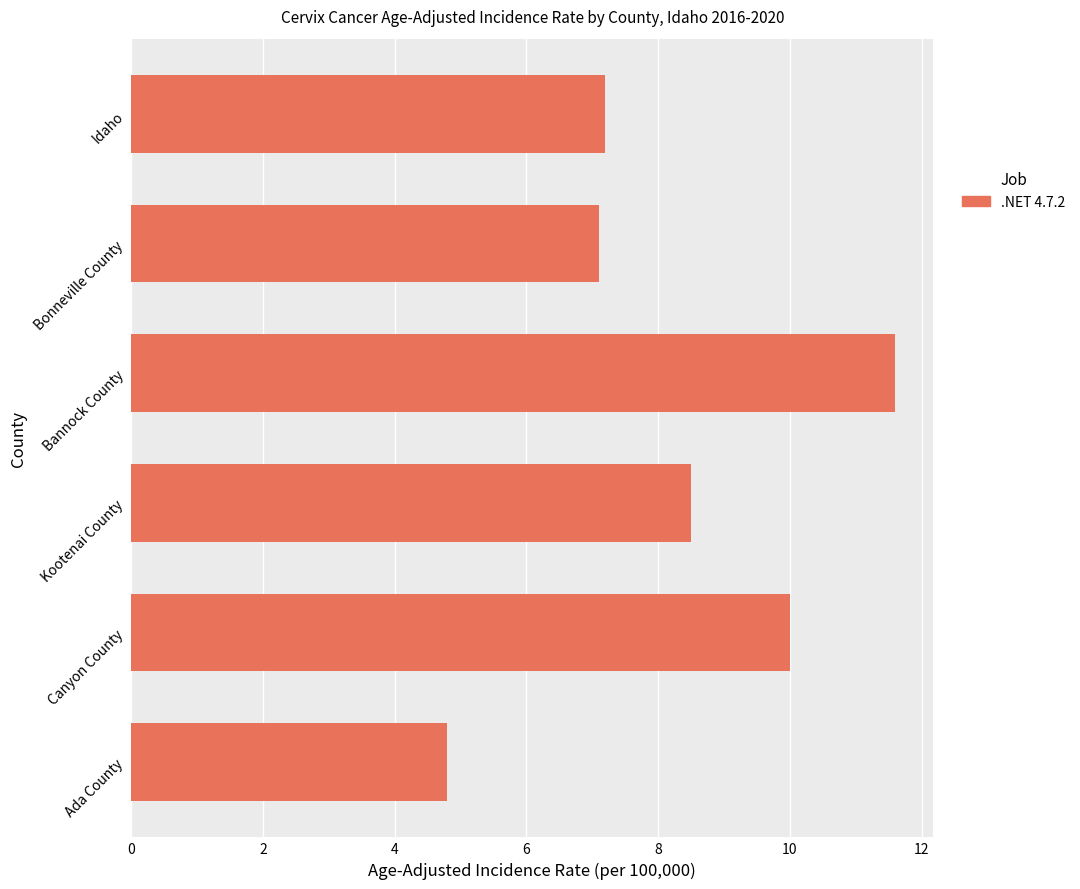

Rank the categories by value from lowest to highest.

Ada County, Bonneville County, Idaho, Kootenai County, Canyon County, Bannock County